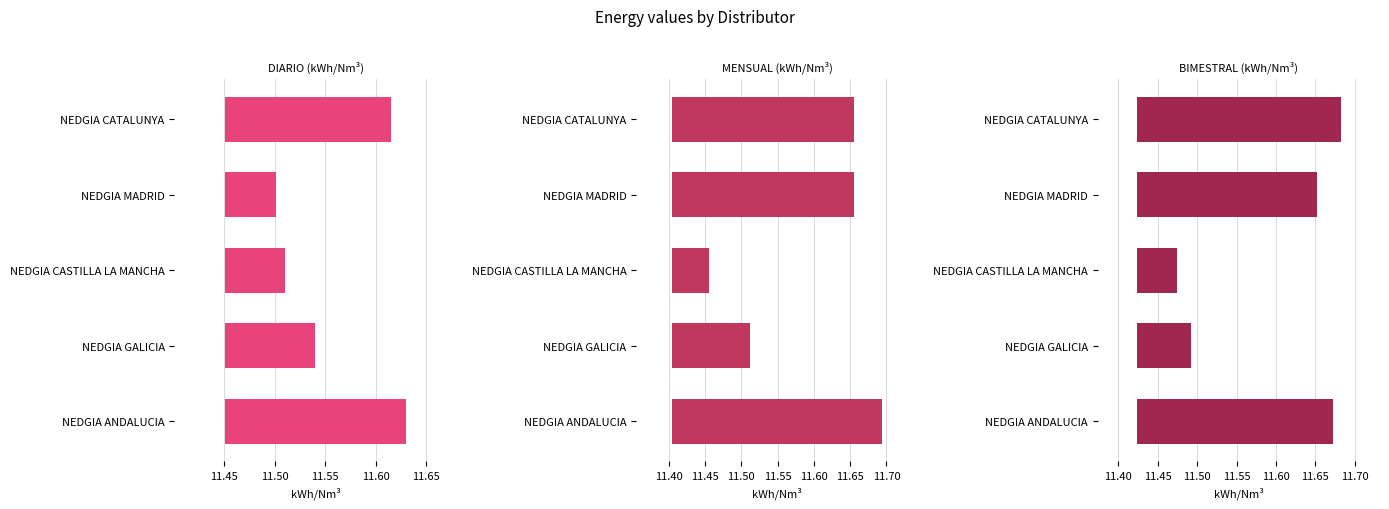

Which series changed the most between NEDGIA CASTILLA LA MANCHA and NEDGIA CATALUNYA?

BIMESTRAL (kWh/Nm³)